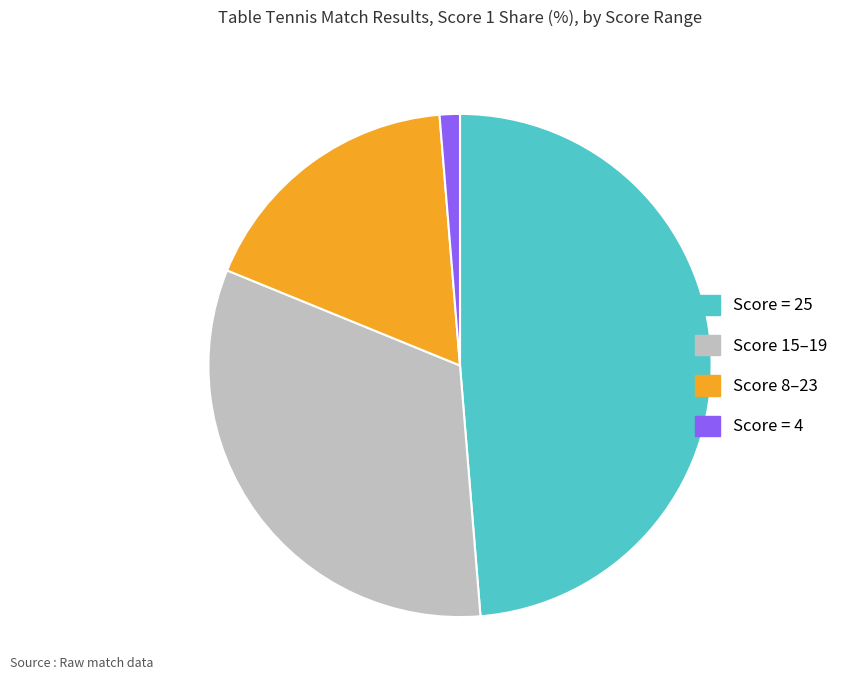

Is there any slice that represents more than half of the pie?

No